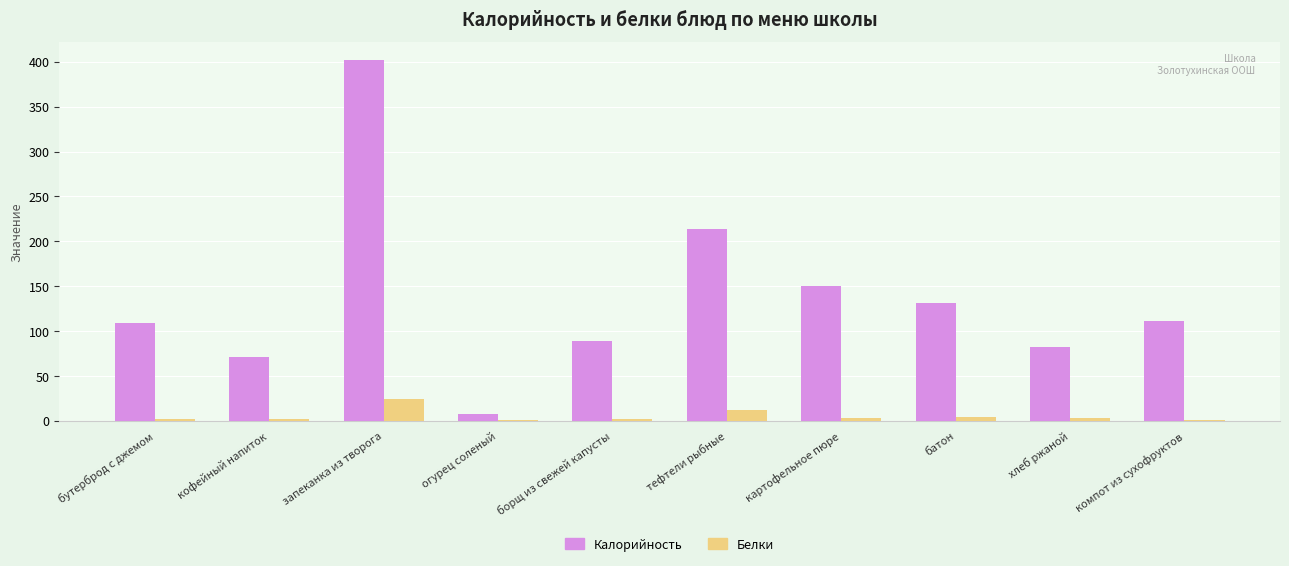

Which label corresponds to the largest value in the chart?

запеканка из творога